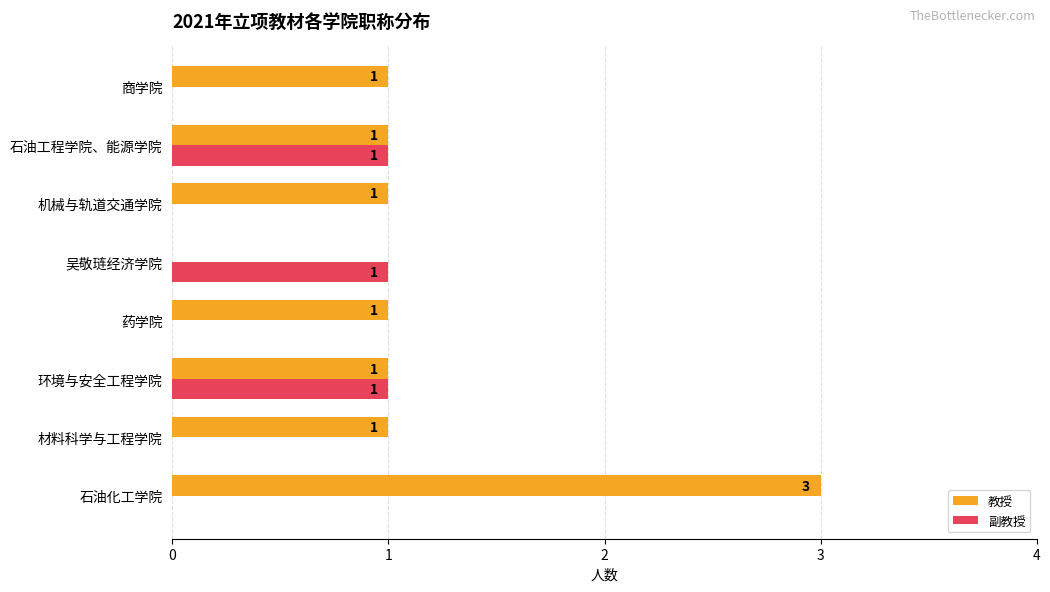

Count the 副教授 values in the range 0 to 1.

8